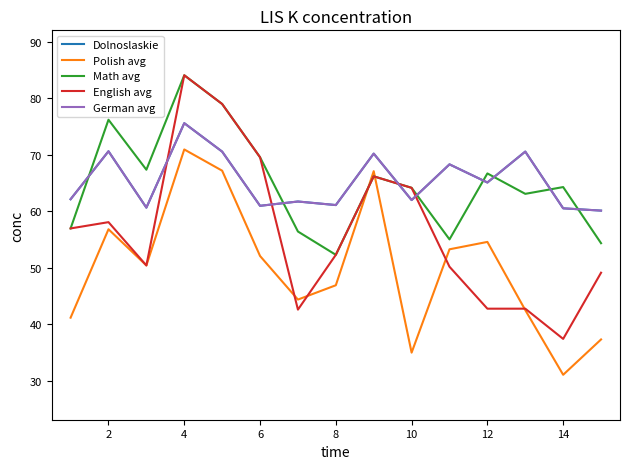

What is the difference between the maximum and second lowest values in the German avg series?

15.1